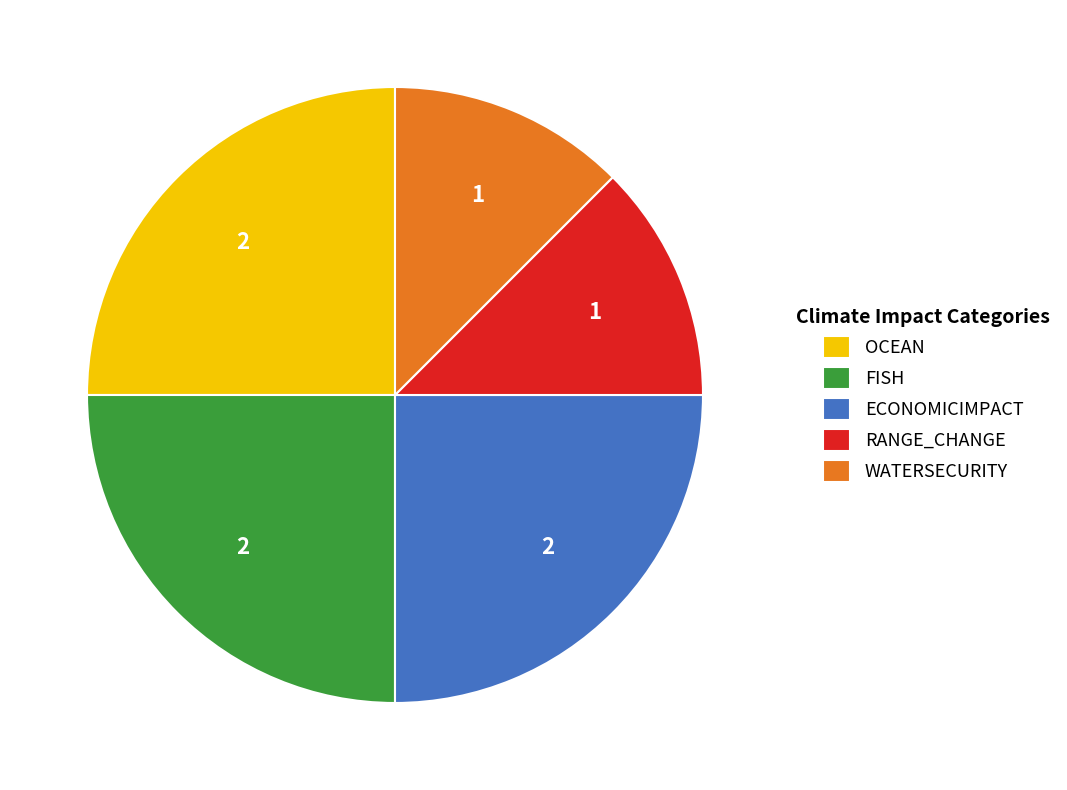

Does any single category account for the majority?

No